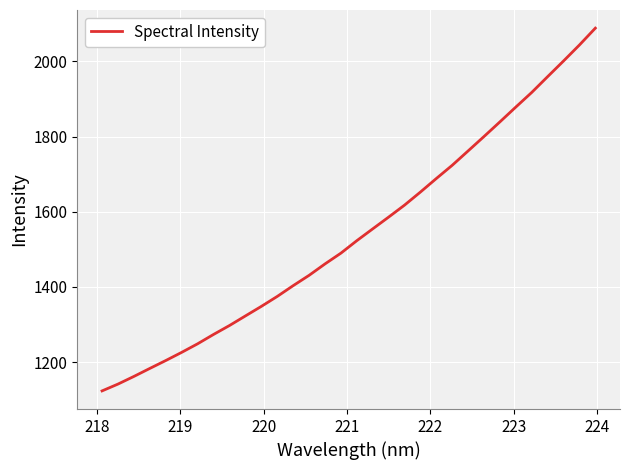

What is the smallest value displayed?

1123.5